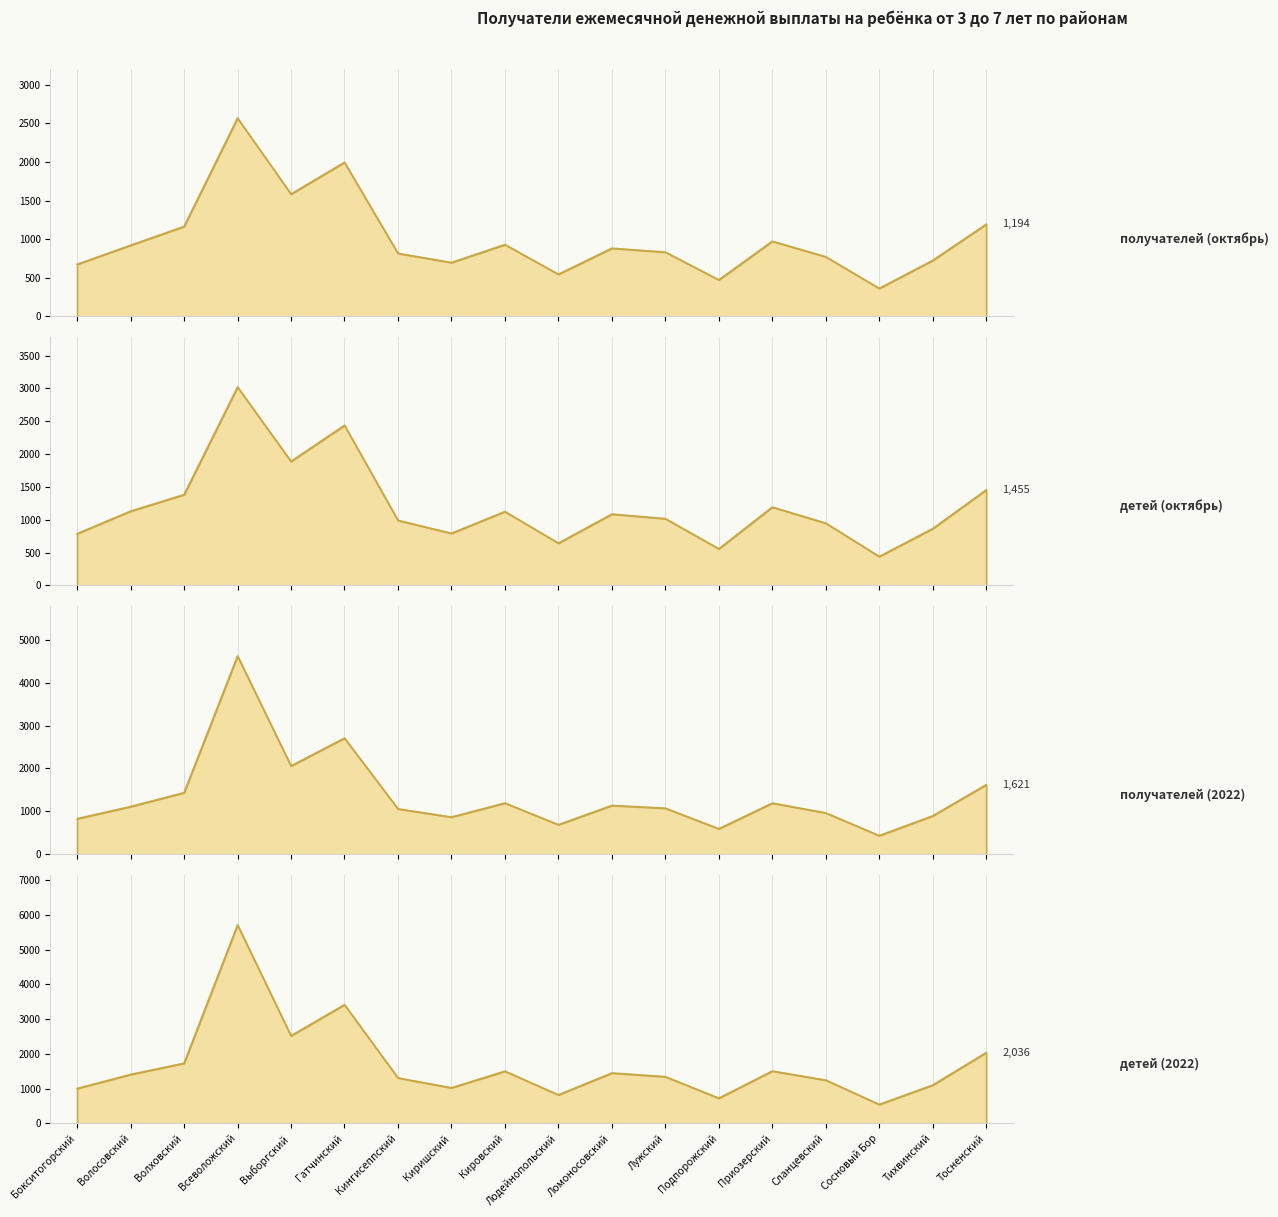

At which label does детей (2022) first exceed 1406?

Волховский